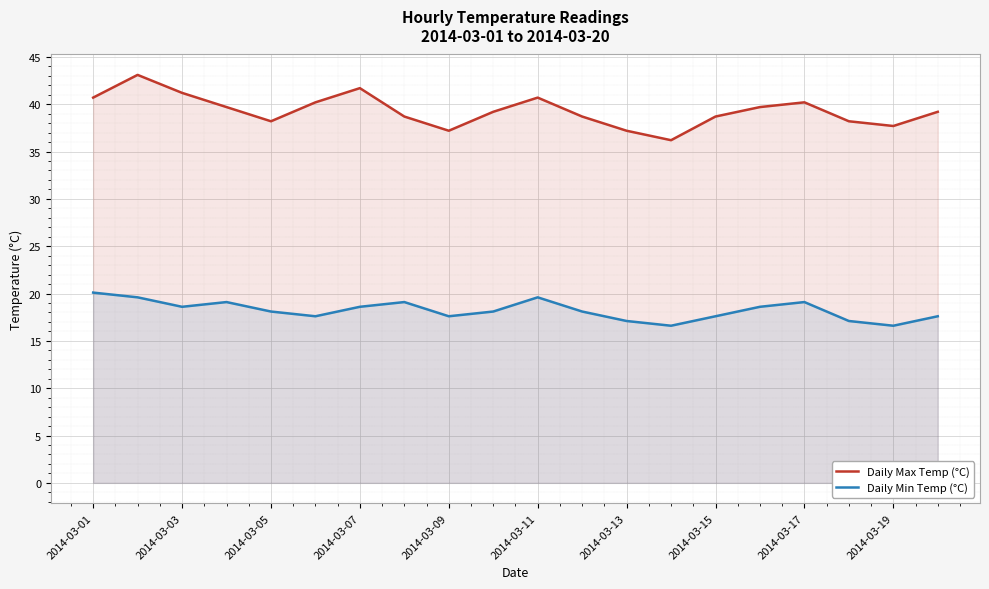

How many interior local valleys does the Daily Max Temp (°C) series have?

4